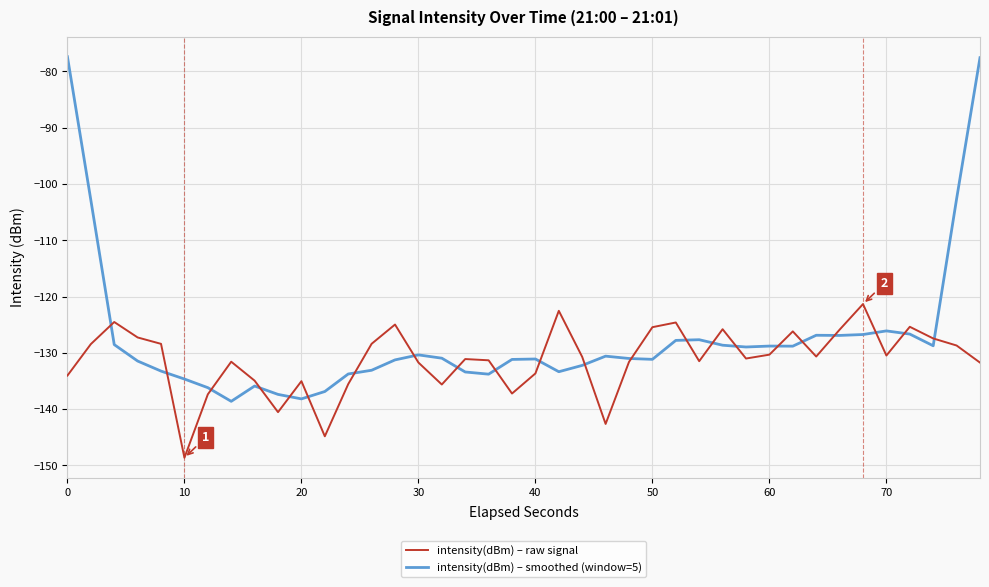

Count the number of data series in this chart.

2